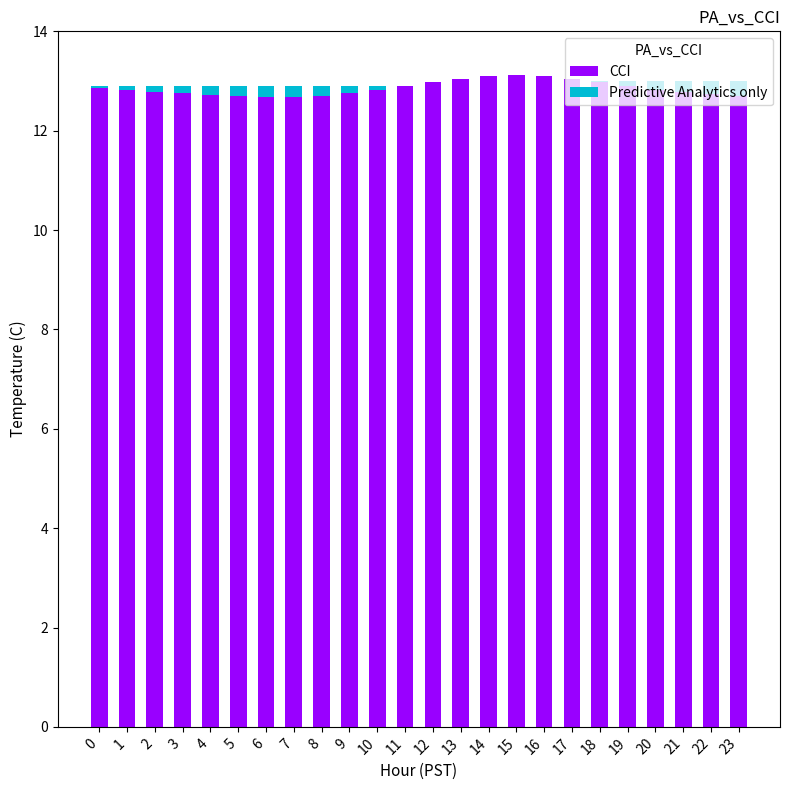

The value of CCI at 22 is 12.7. True or false?

True